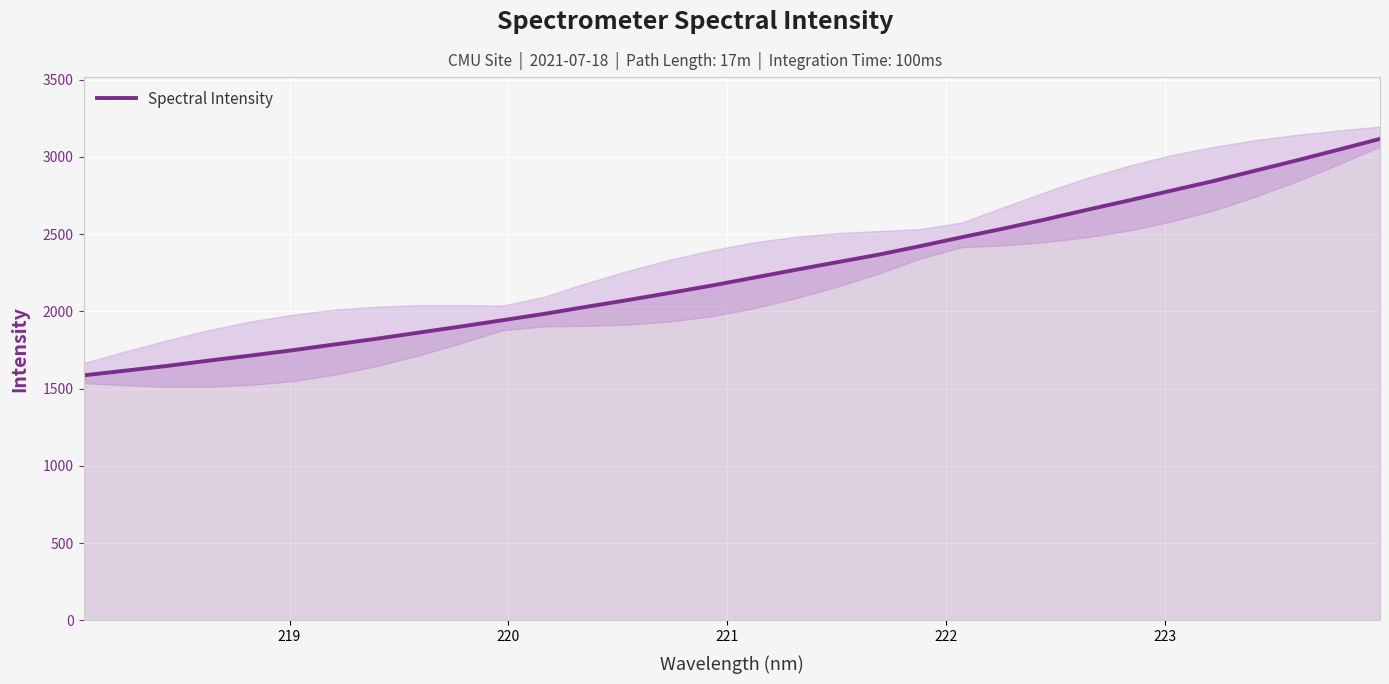

Does the chart display data point markers on the line(s)?

No